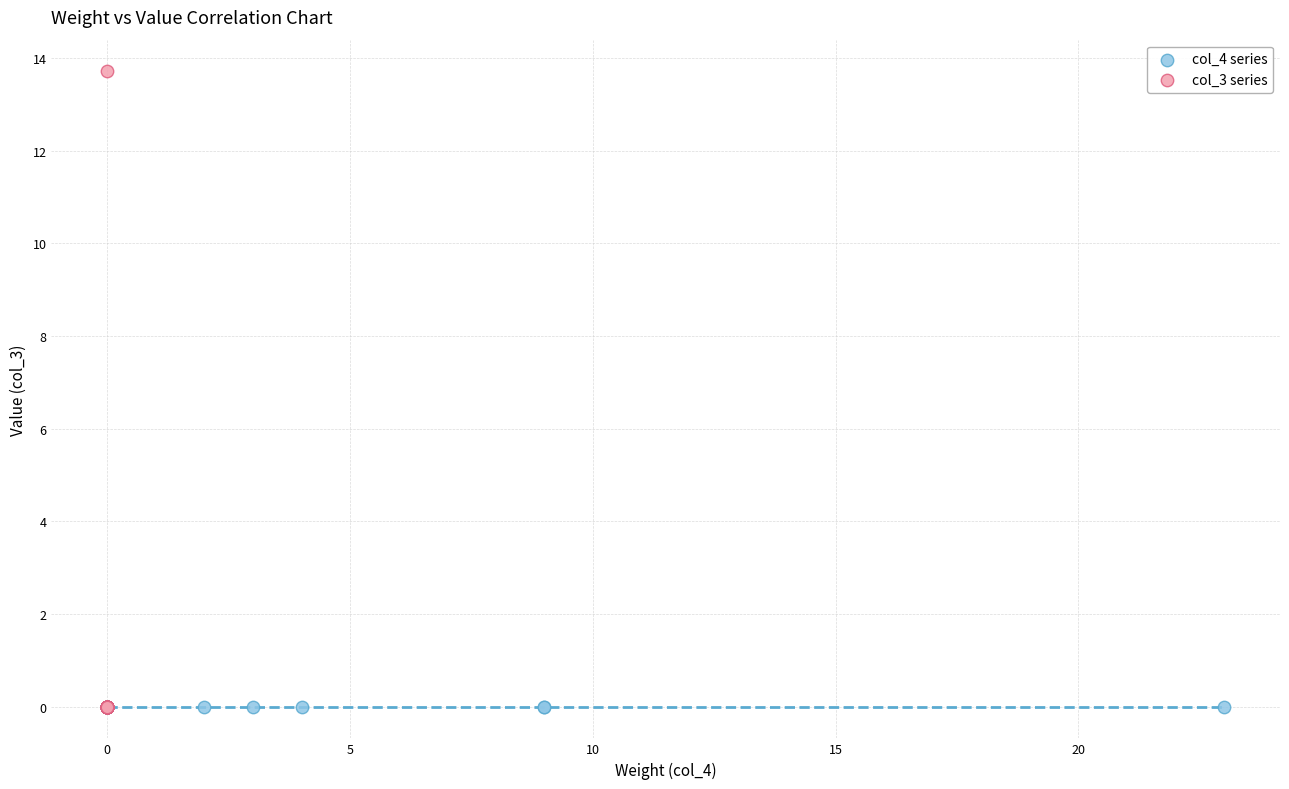

Which series reaches the maximum Y coordinate?

col_3 series